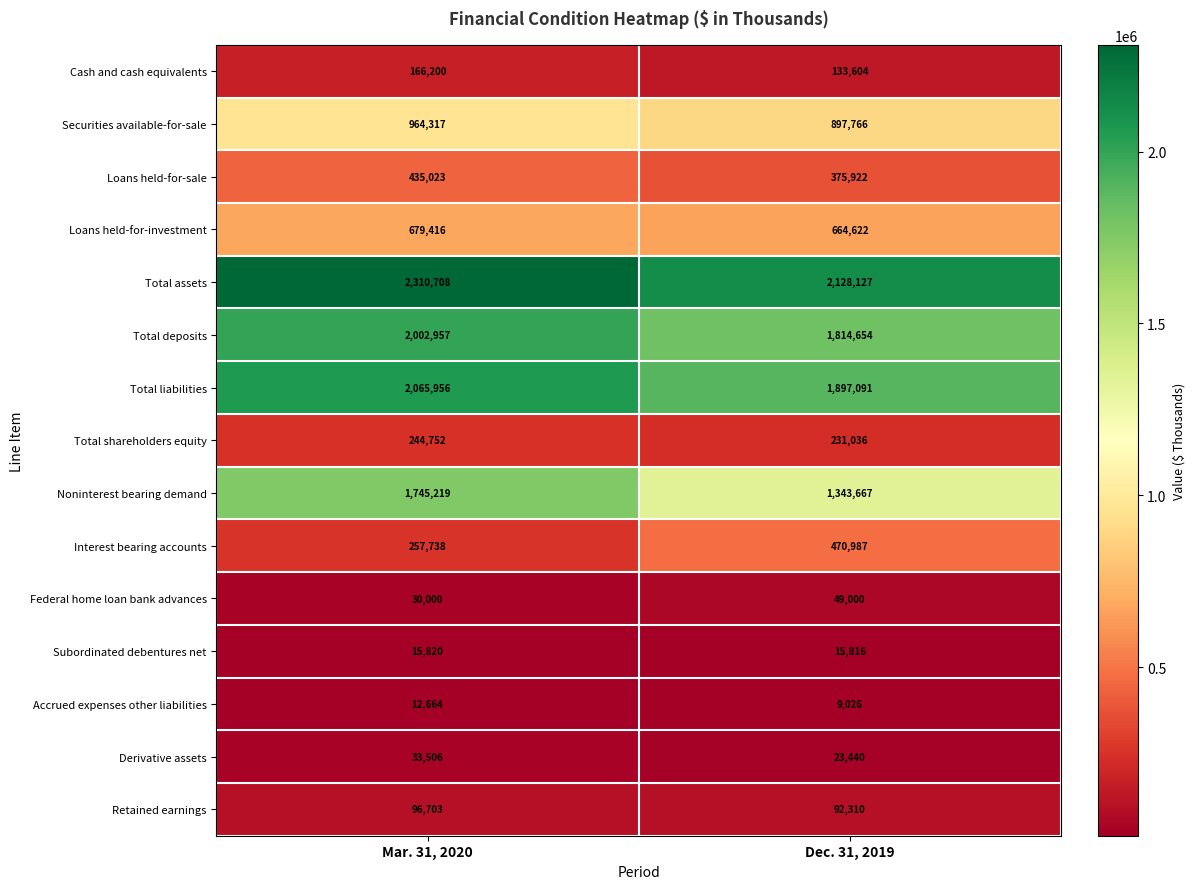

What is the minimum value for Subordinated debentures net?

15816